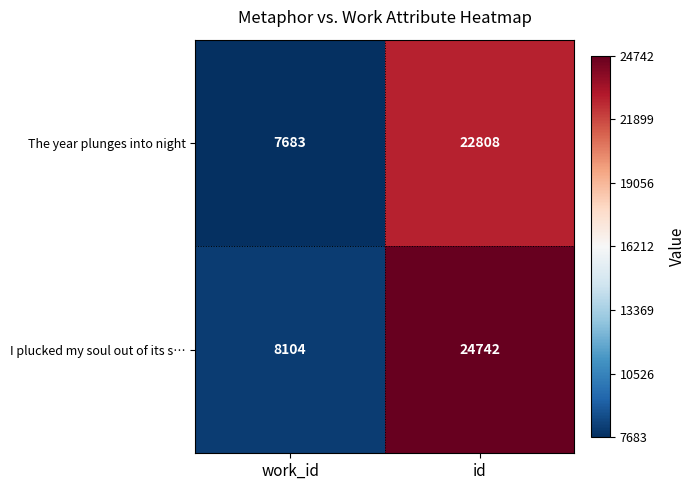

True or false: The year plunges into night has a value of 11953 at id.

False